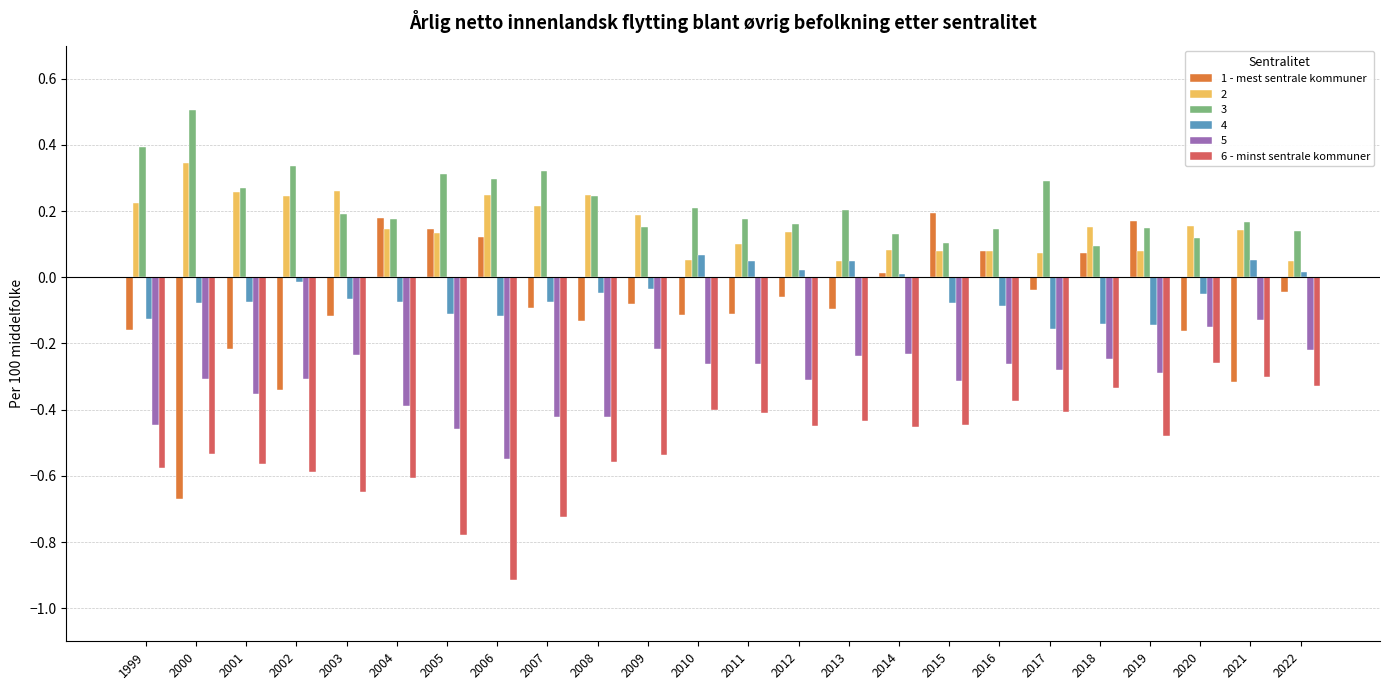

List the series in order of their peak value, lowest first.

6 - minst sentrale kommuner, 5, 4, 1 - mest sentrale kommuner, 2, 3